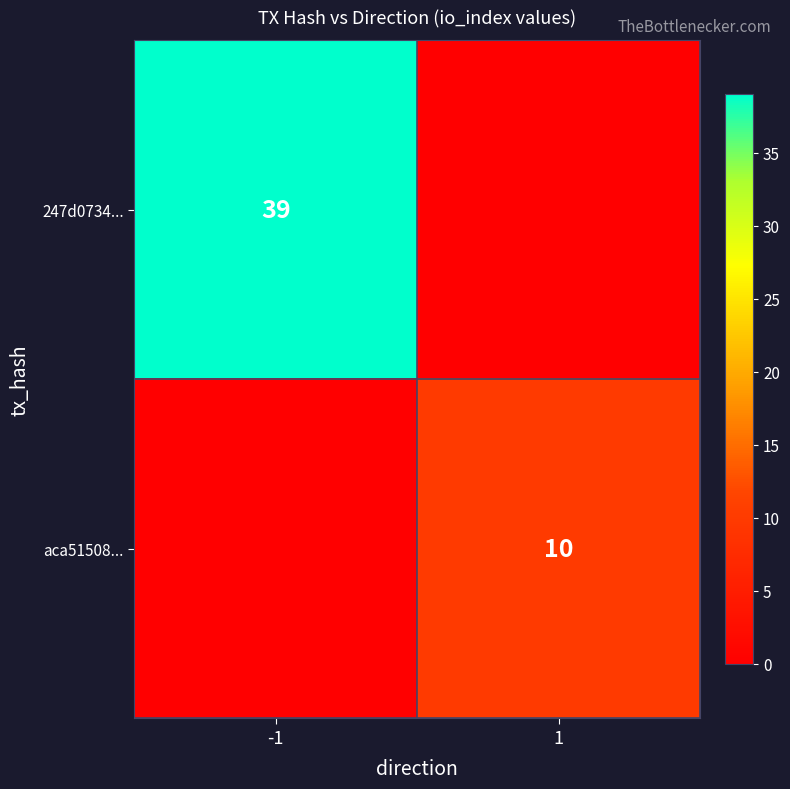

The aca51508... series shows 10 at 1. True or false?

True